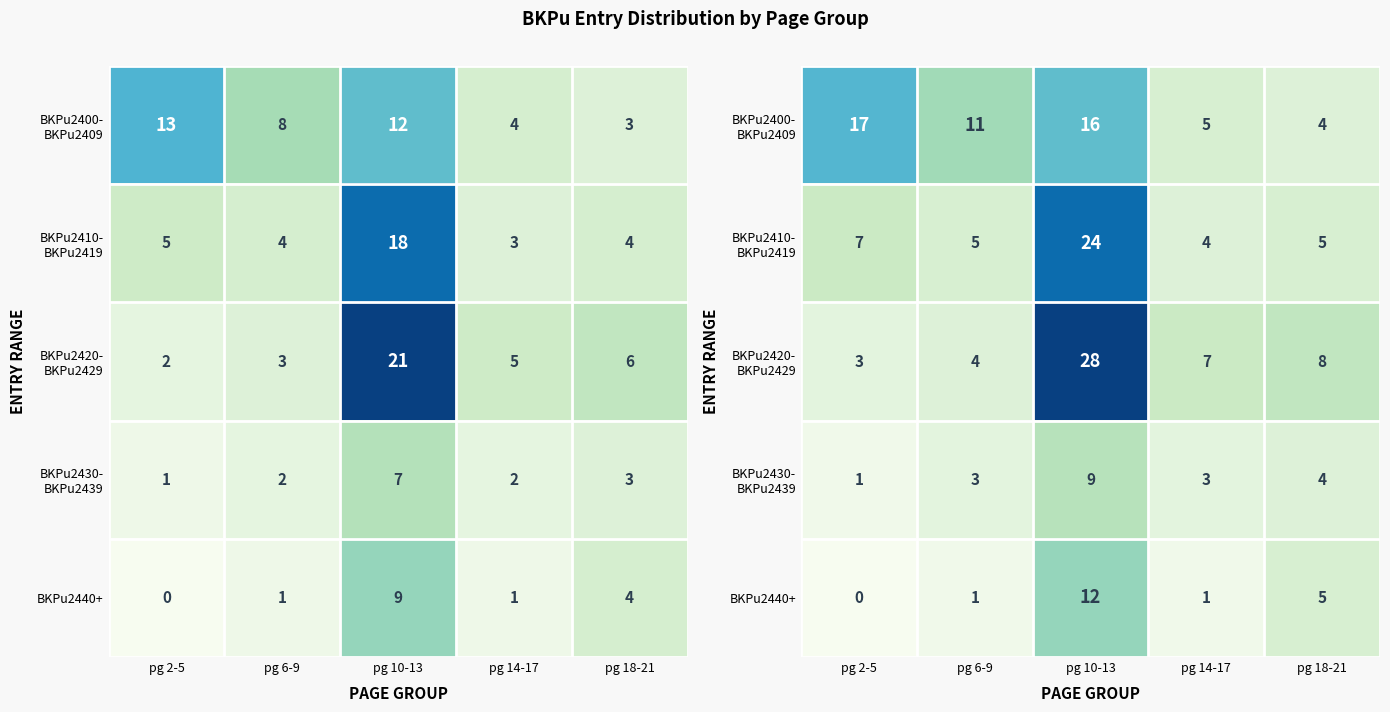

True or false: BKPu2400- BKPu2409 has a value of 16 at pg 10-13.

True